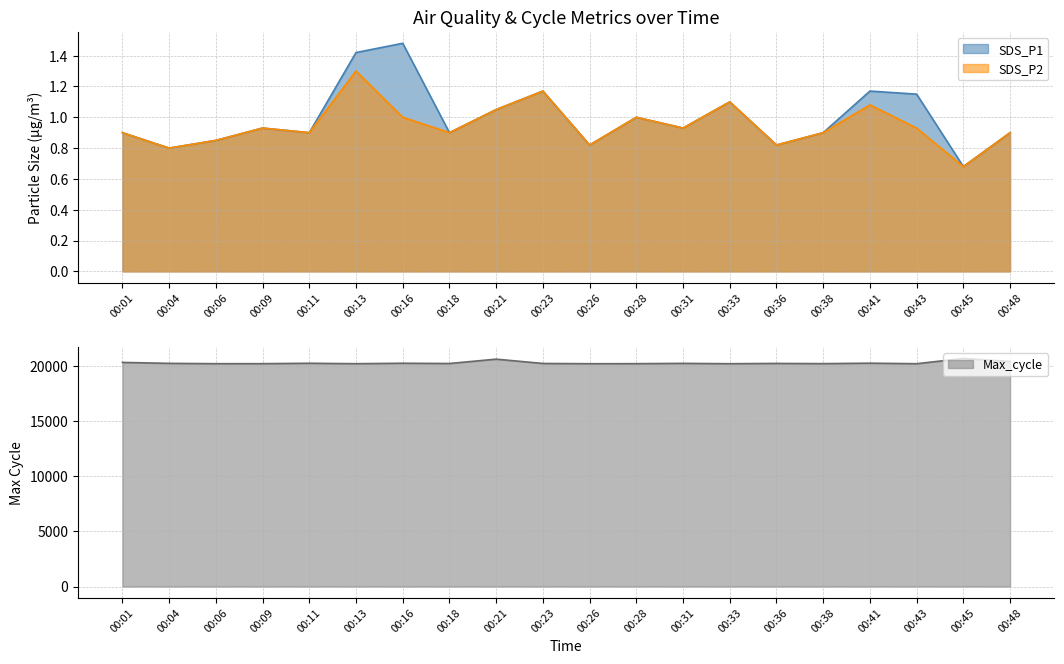

What is the greatest value displayed?

20668.0